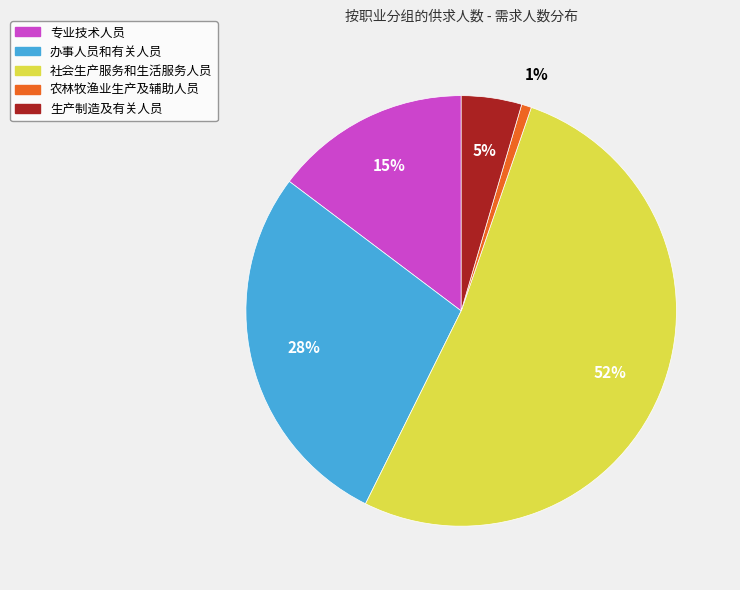

Which has a higher value, 社会生产服务和生活服务人员 or 专业技术人员?

社会生产服务和生活服务人员